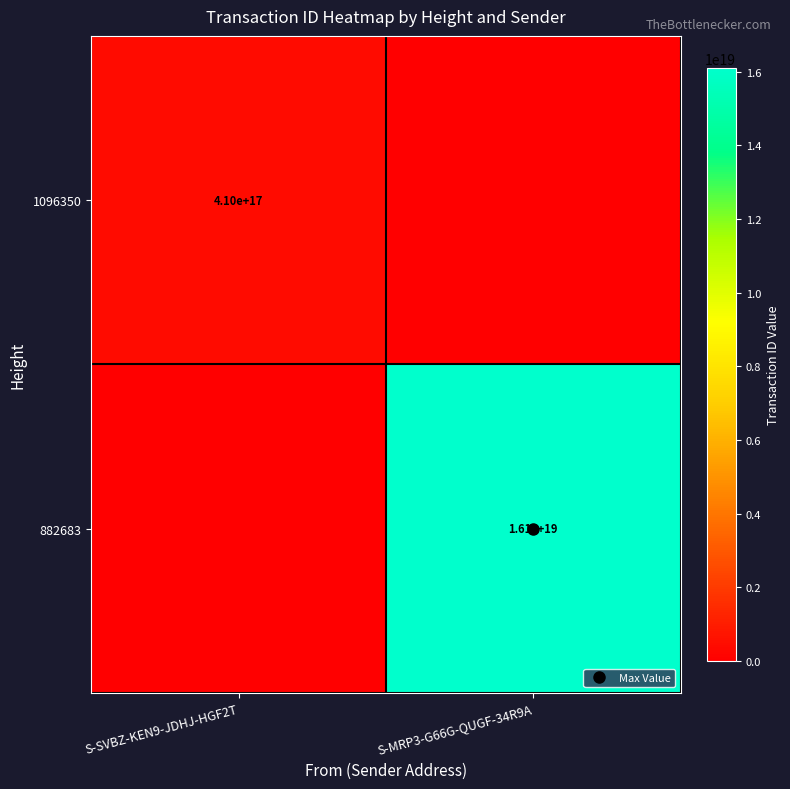

Read the 882683 value at S-MRP3-G66G-QUGF-34R9A.

16110068435141668864